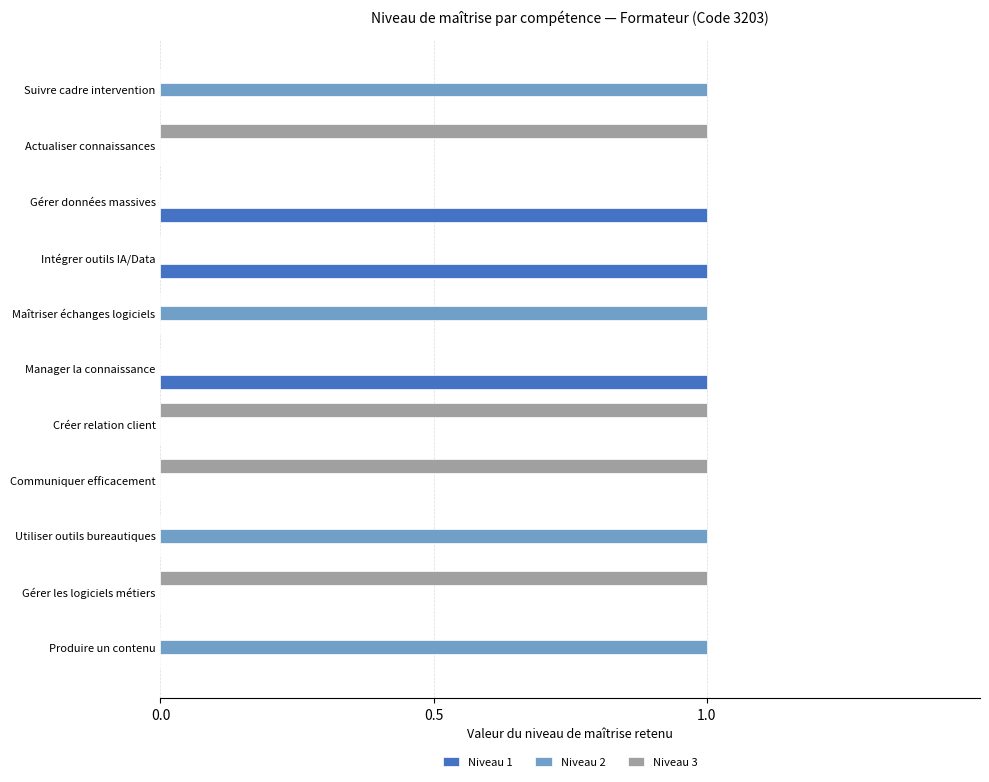

The Niveau 2 series shows 0 at Gérer données massives. True or false?

True